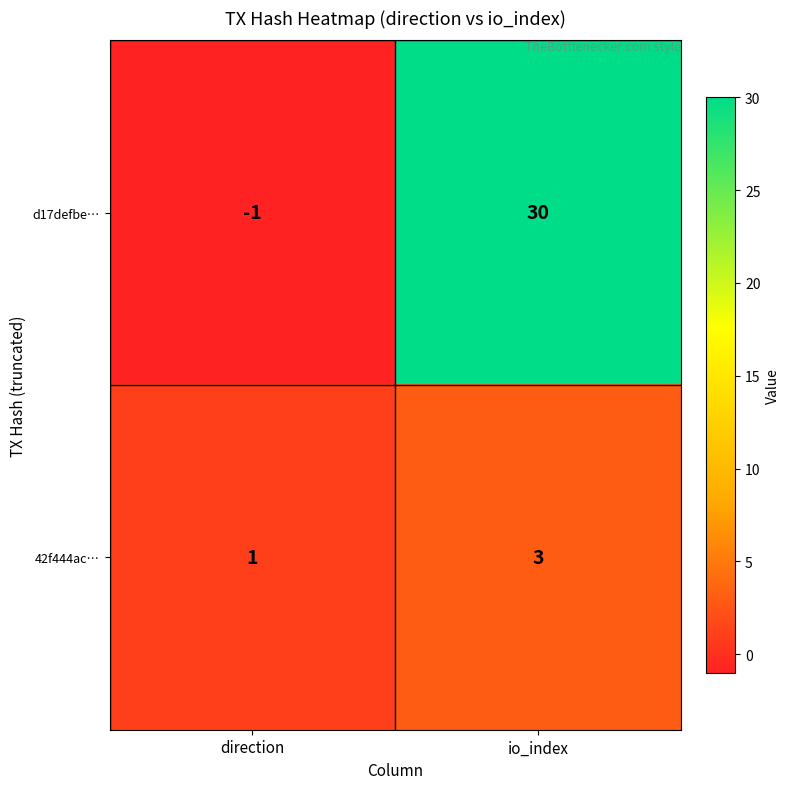

Which series has the largest total across all categories?

d17defbe…